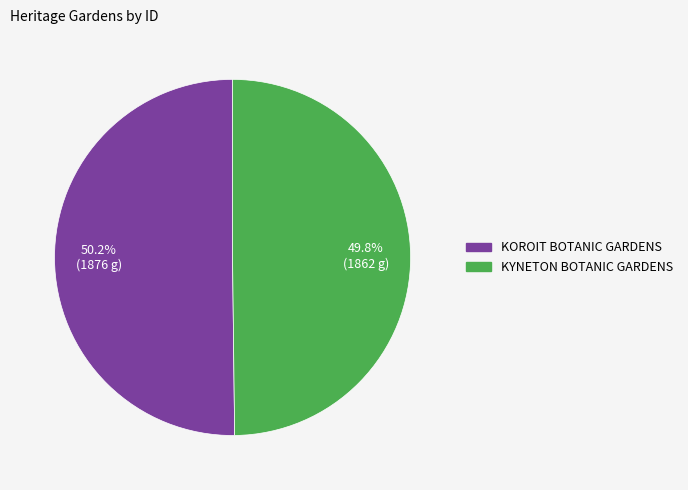

Count the number of slices in the pie.

2